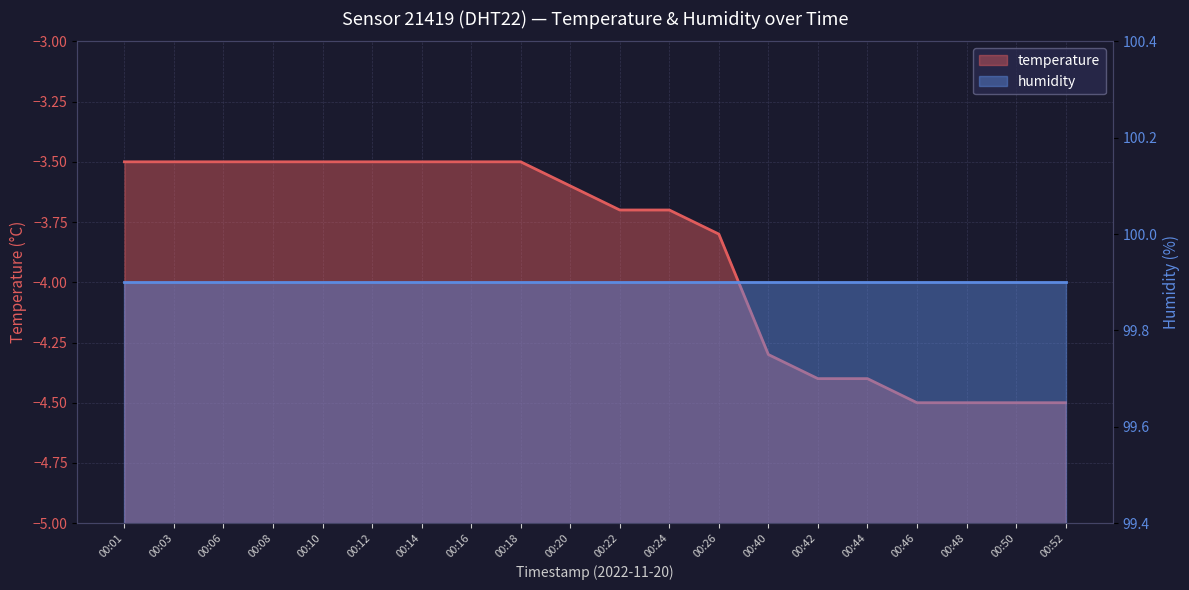

Is it true that the value at 00:14 is -5.0?

False